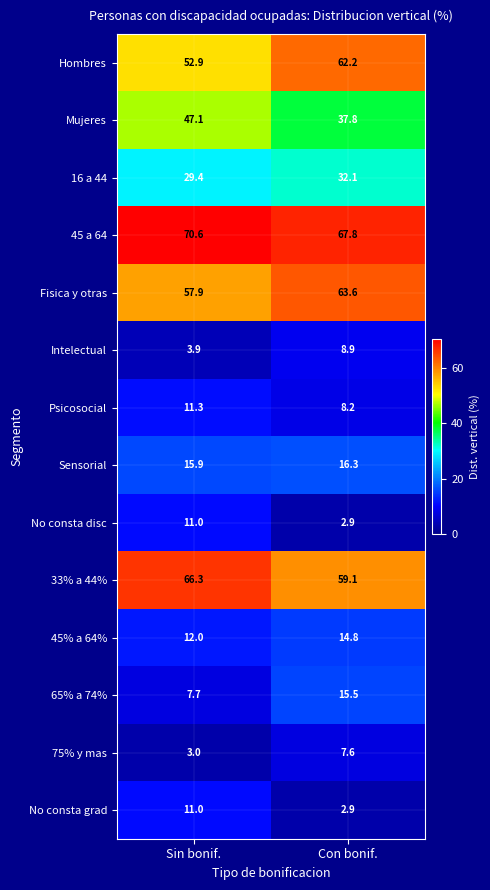

Is it true that Hombres equals 83.6 at Sin bonif.?

False